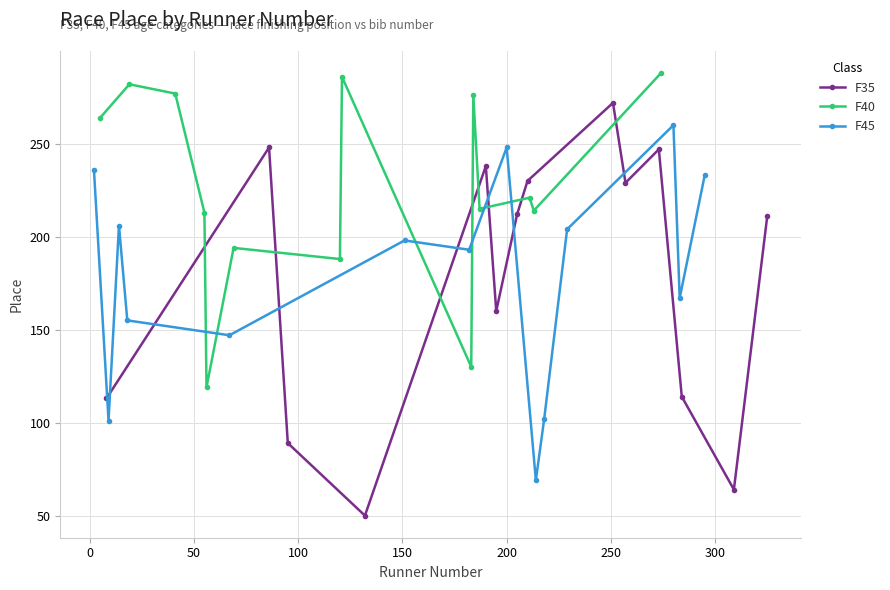

How many interior local valleys does the F40 series have?

5